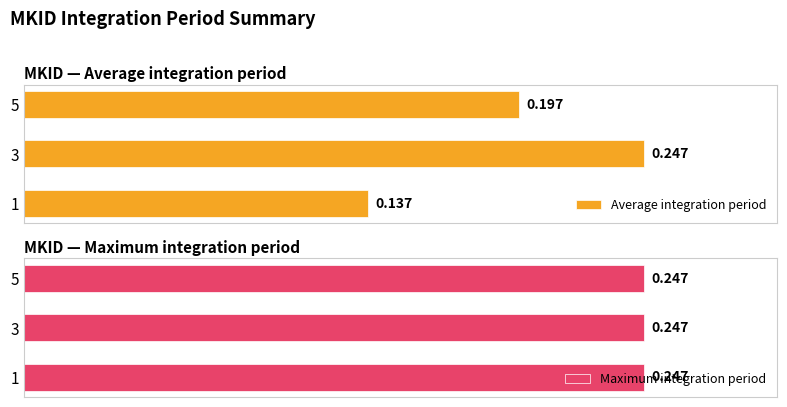

Which has a higher value, 5 or 1?

5